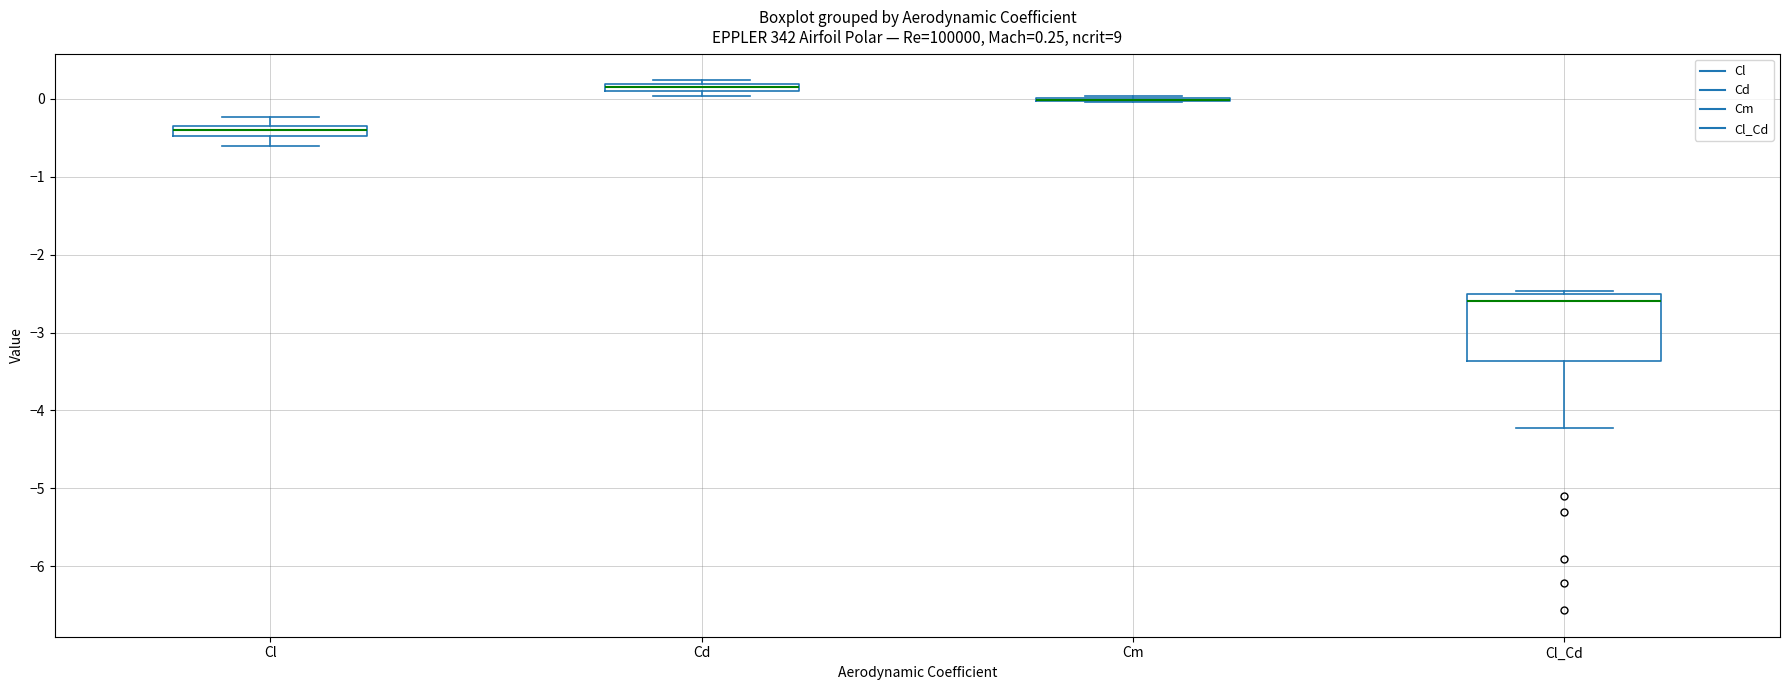

Which box is the tallest, from its lower edge to its upper edge?

Cl_Cd